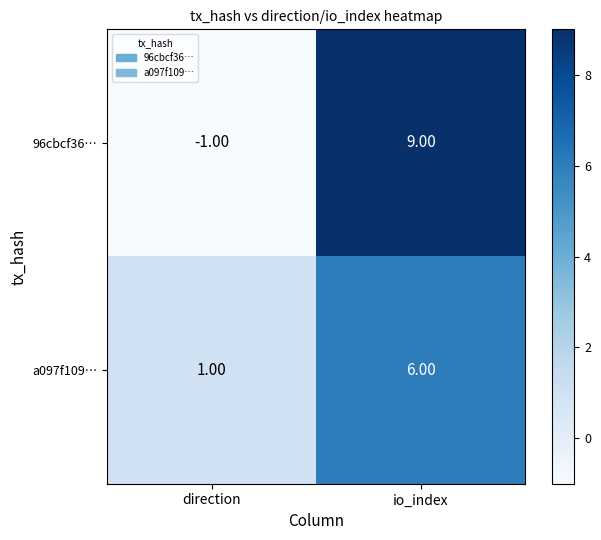

Which series has the largest total across all categories?

96cbcf36…